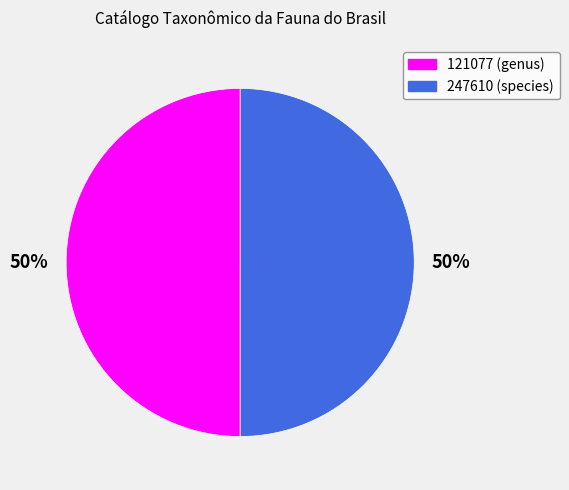

Count the number of slices in the pie.

2